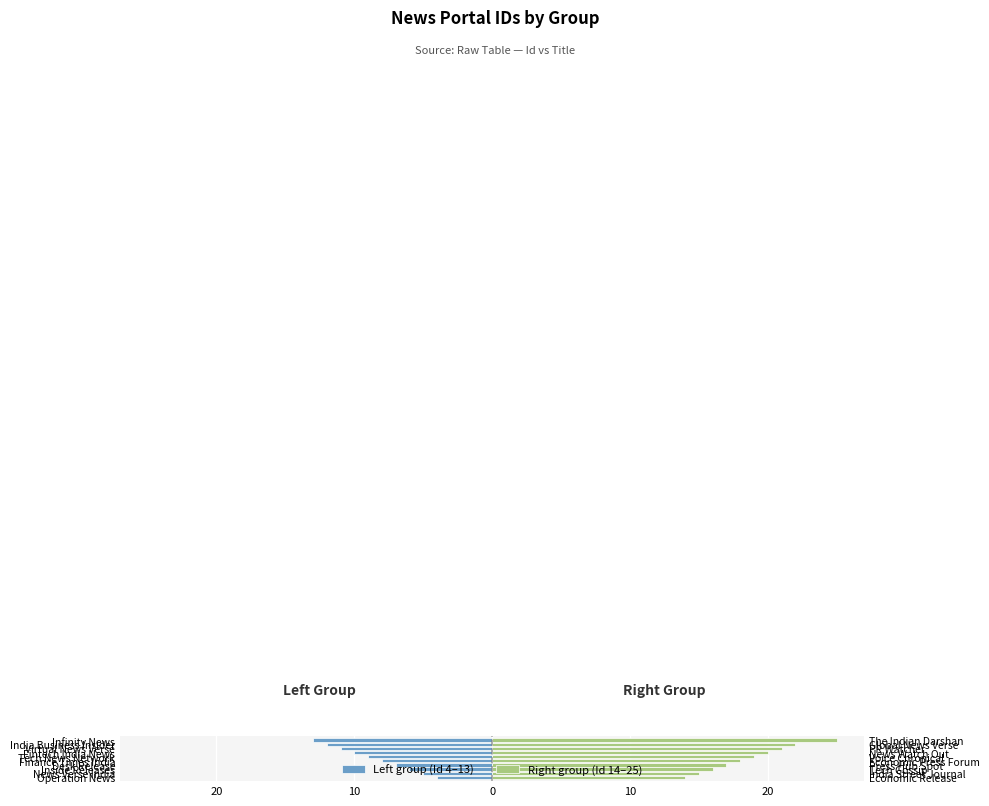

Which series has the widest spread of values?

Right group (Id 14–25)